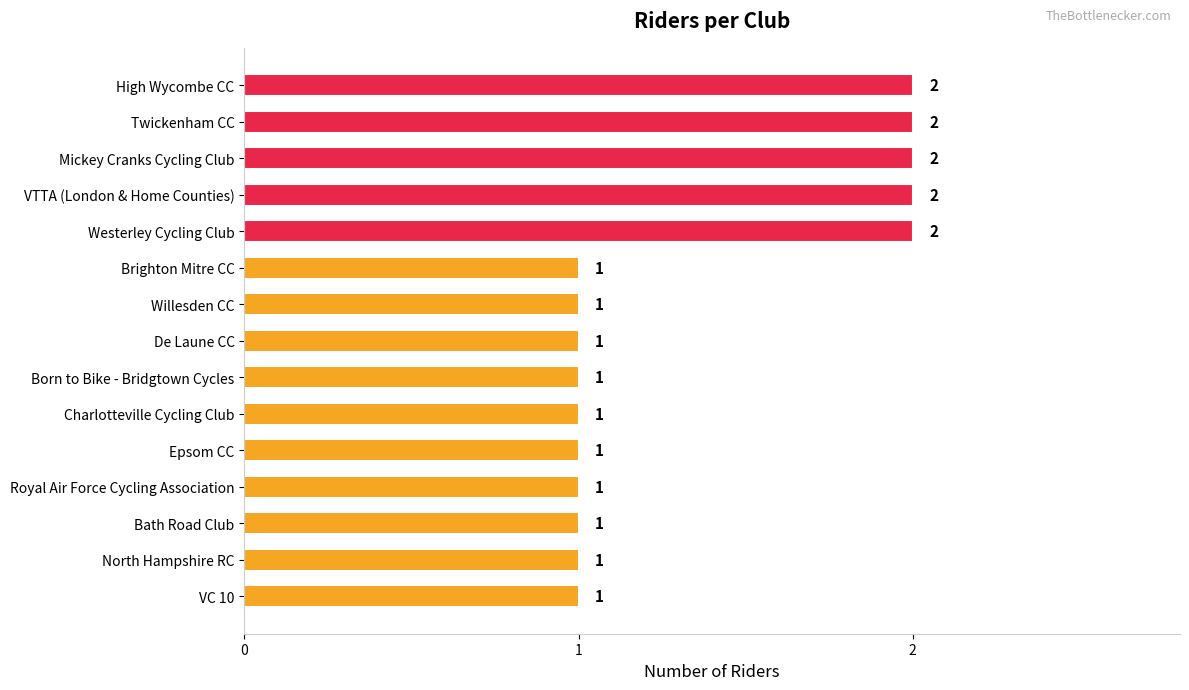

What is the difference between the second highest and minimum values?

1